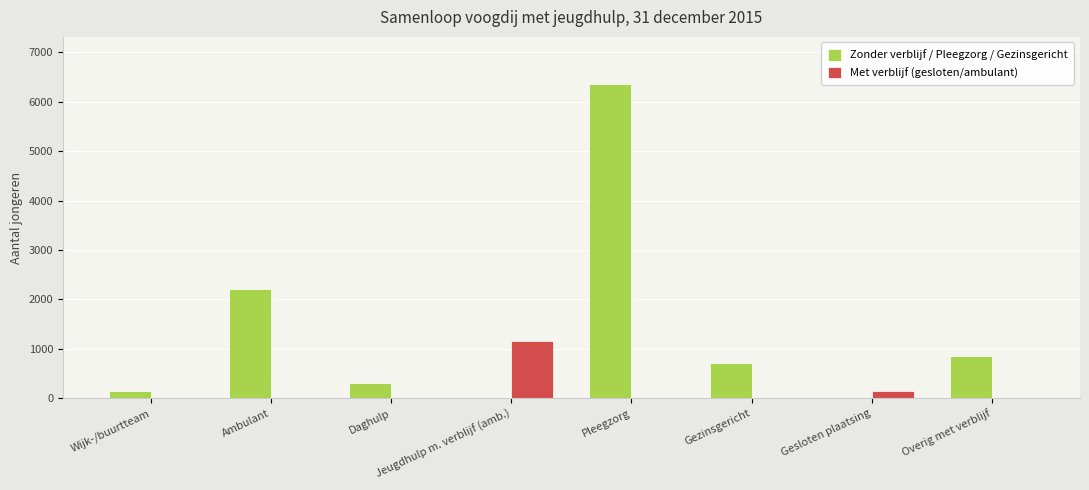

Between Gesloten plaatsing and Overig met verblijf, which series saw the biggest shift?

Zonder verblijf / Pleegzorg / Gezinsgericht